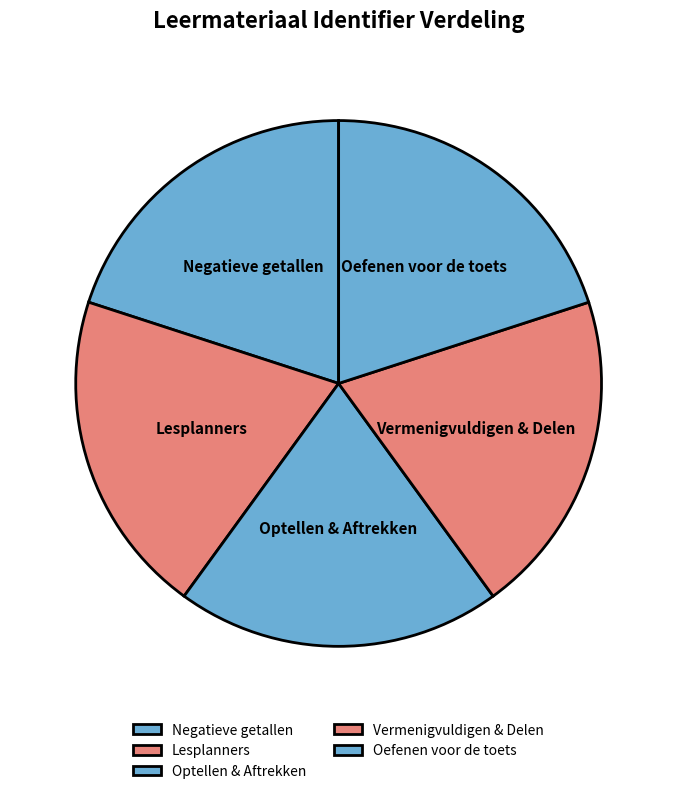

Is there a majority slice in this chart?

No